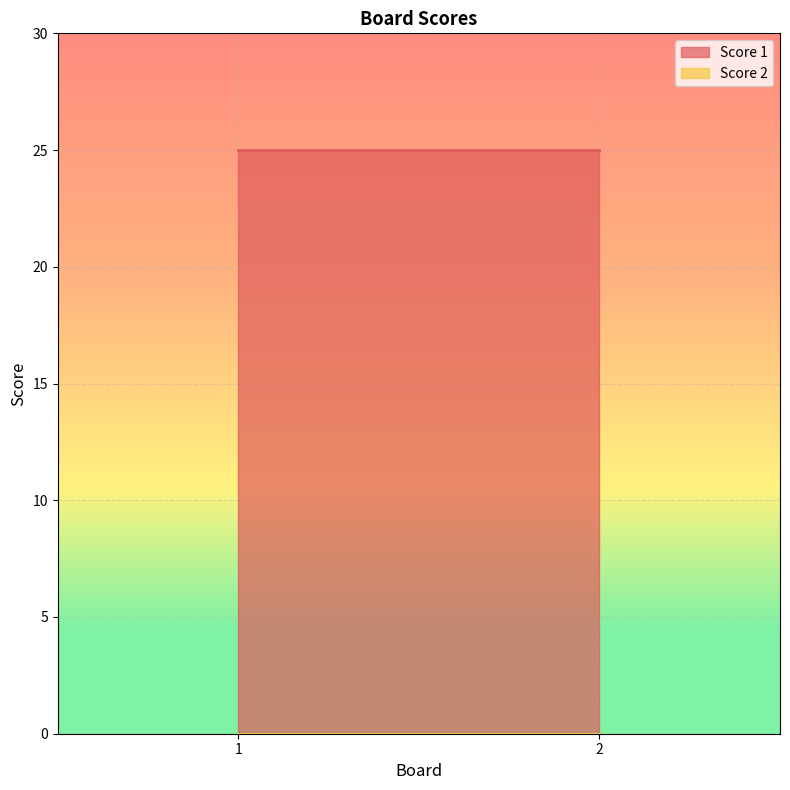

Reading right to left, transcribe all the data shown in this chart.

Score 1: 2=25	1=25
Score 2: 2=0	1=0